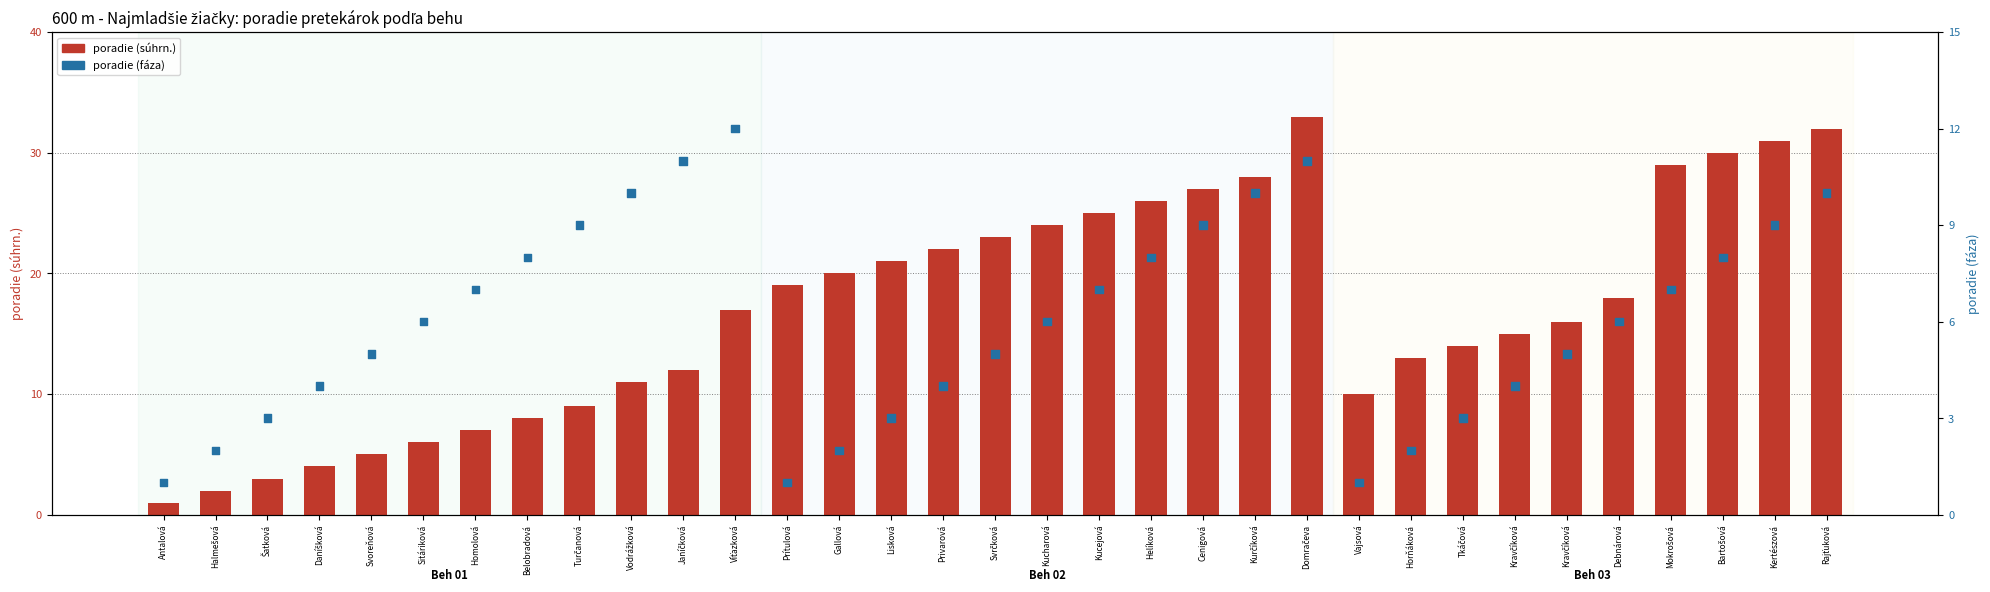

At how many categories does at least one series exceed 11?

22